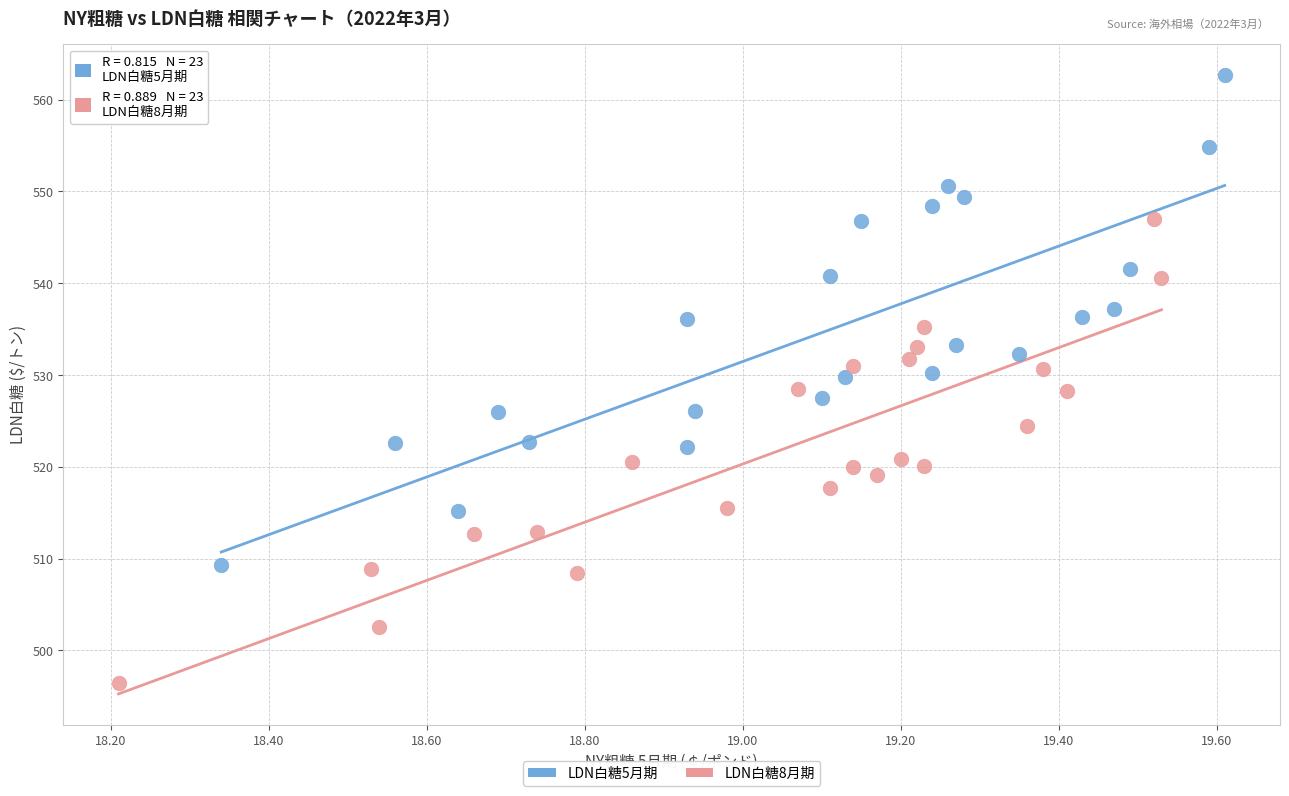

Which series has the largest Y range (max minus min)?

LDN白糖5月期